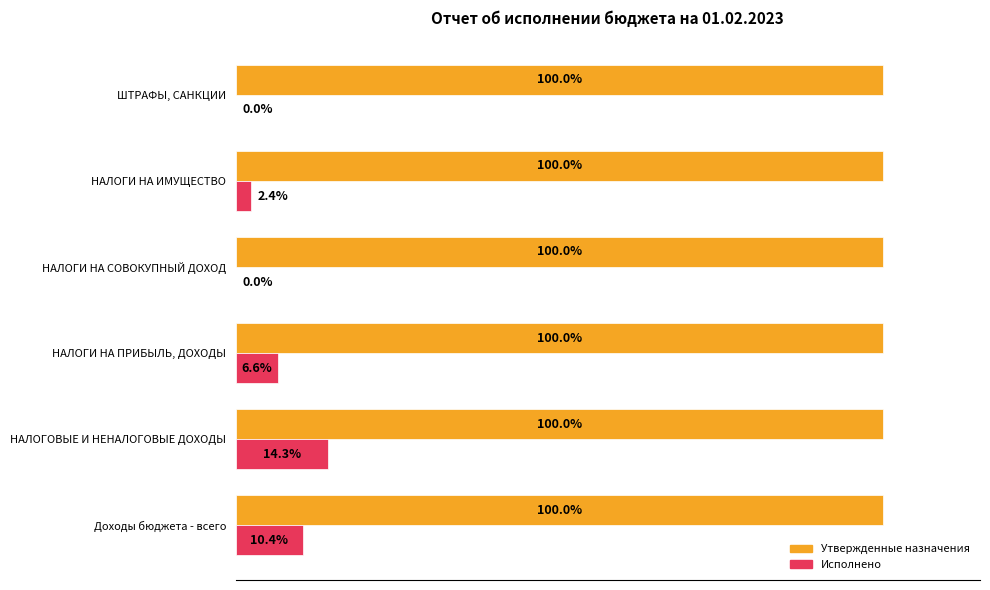

At which category is the sum across all series the highest?

НАЛОГОВЫЕ И НЕНАЛОГОВЫЕ ДОХОДЫ